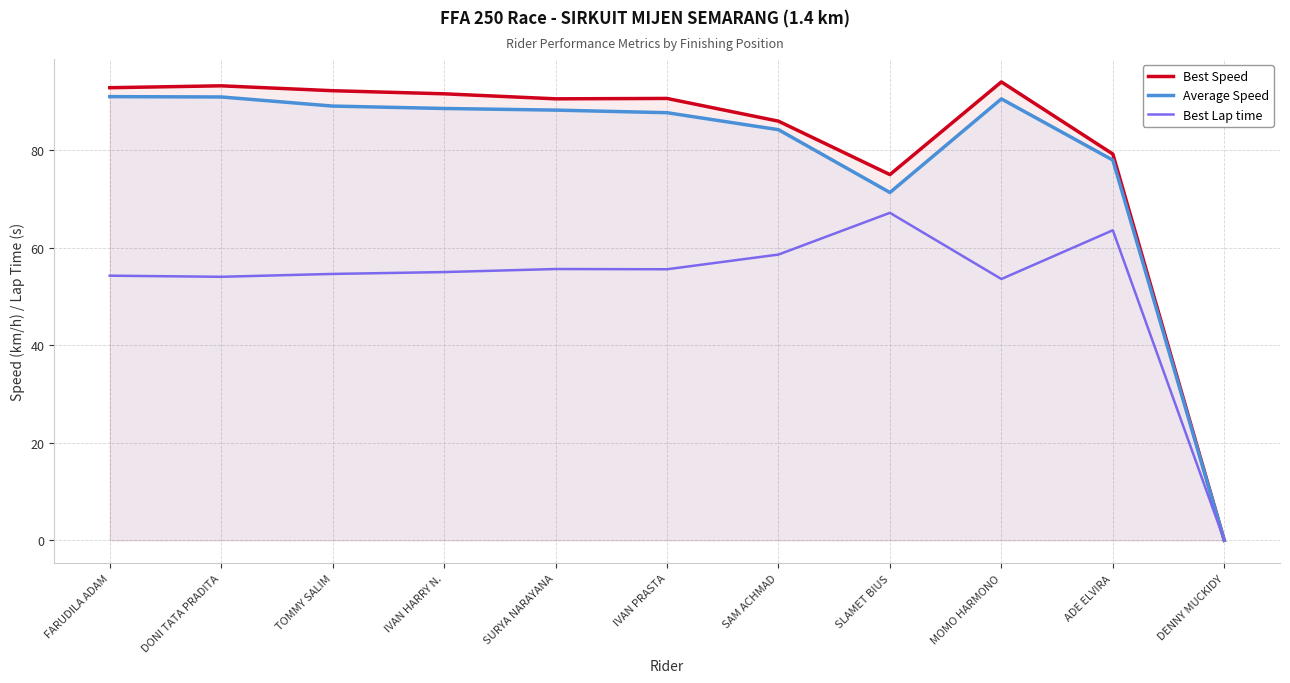

True or false: Average Speed has a value of 155.0 at IVAN PRASTA.

False